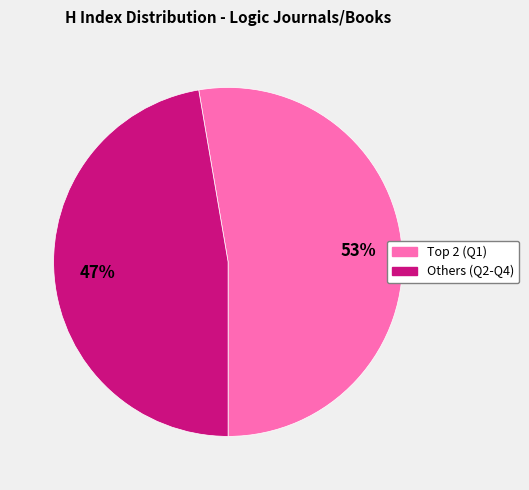

To the nearest percent, what is the average slice percentage?

50%